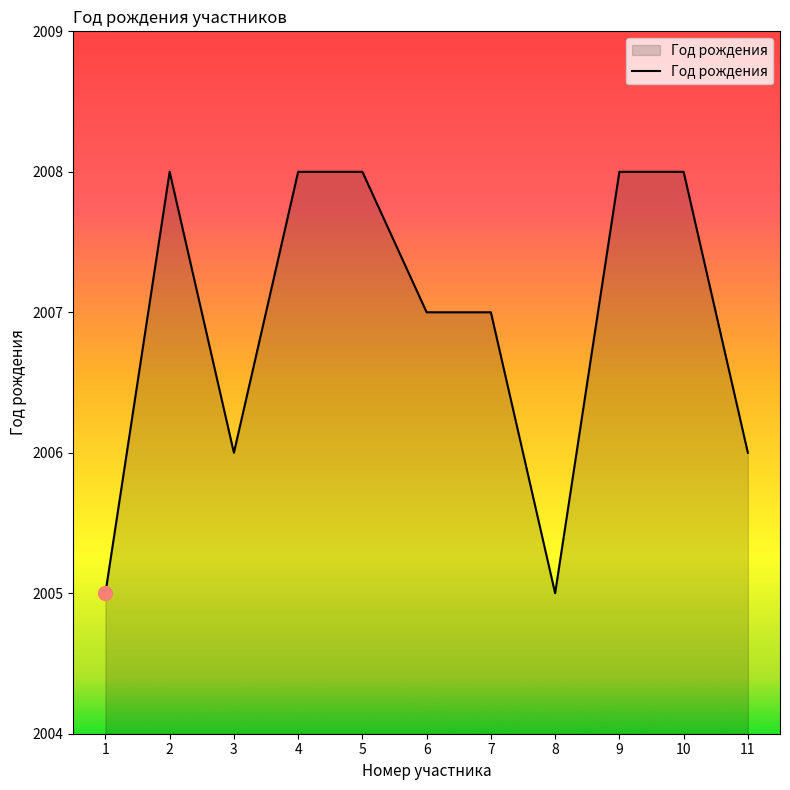

True or false: the data shows 2006 at 3.

True